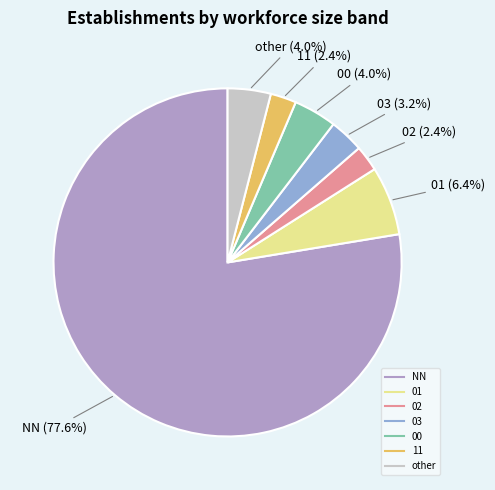

To the nearest percent, what percentage of the pie is NN?

78%